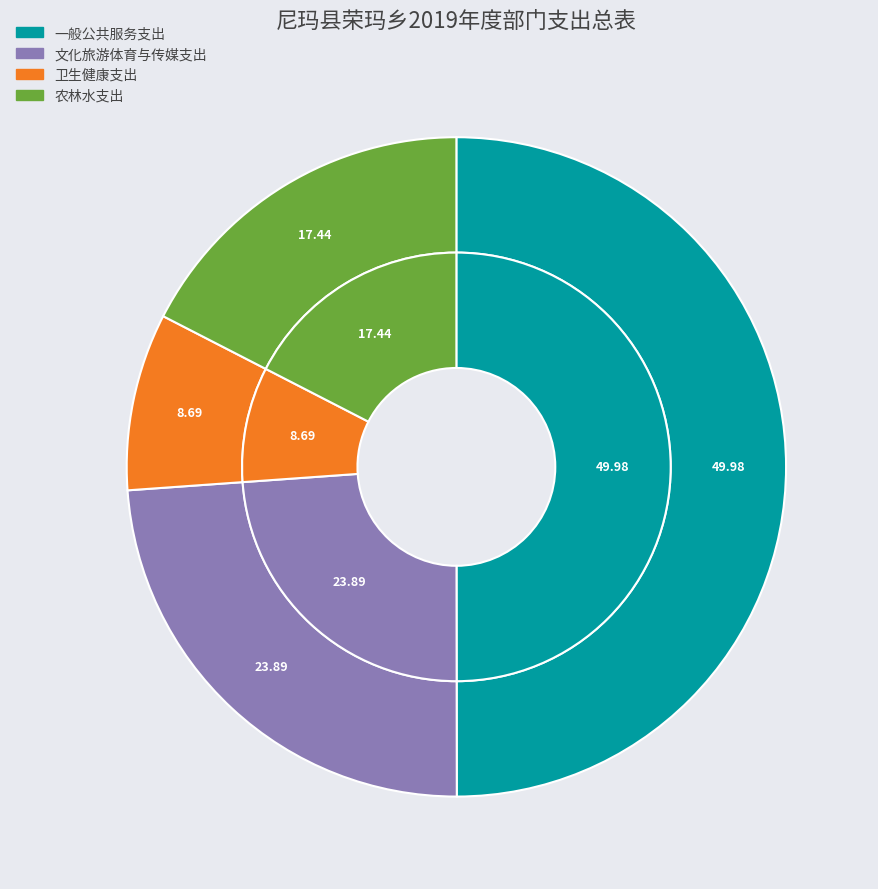

How much of the chart is everything except 一般公共服务支出?

50.0%